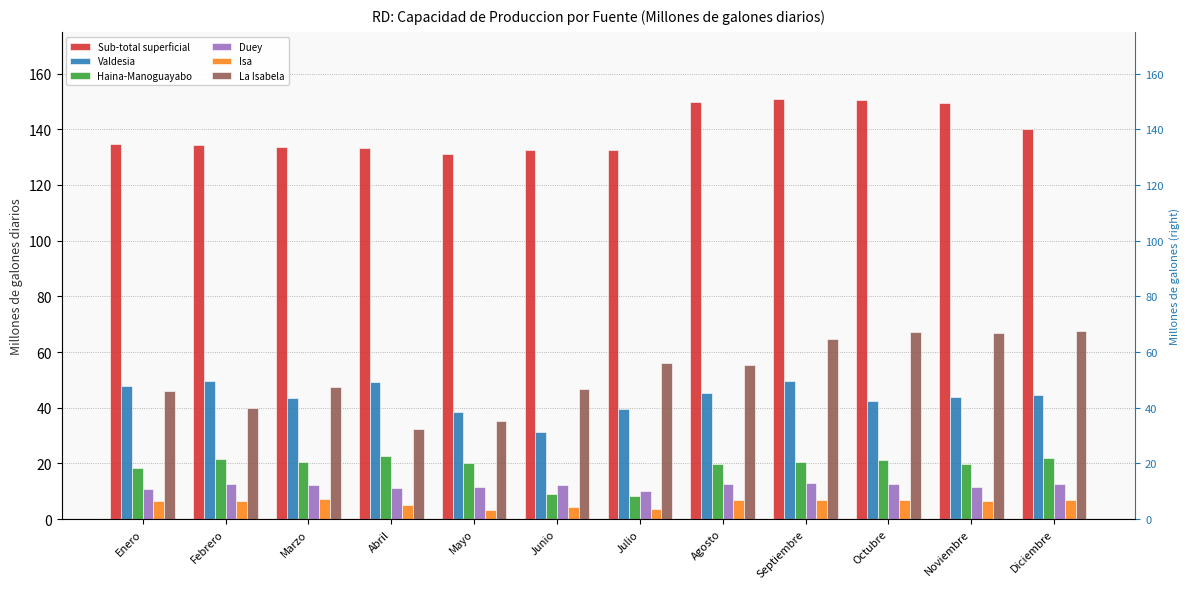

At Febrero, list the series in order from largest to smallest.

Sub-total superficial, Valdesia, La Isabela, Haina-Manoguayabo, Duey, Isa